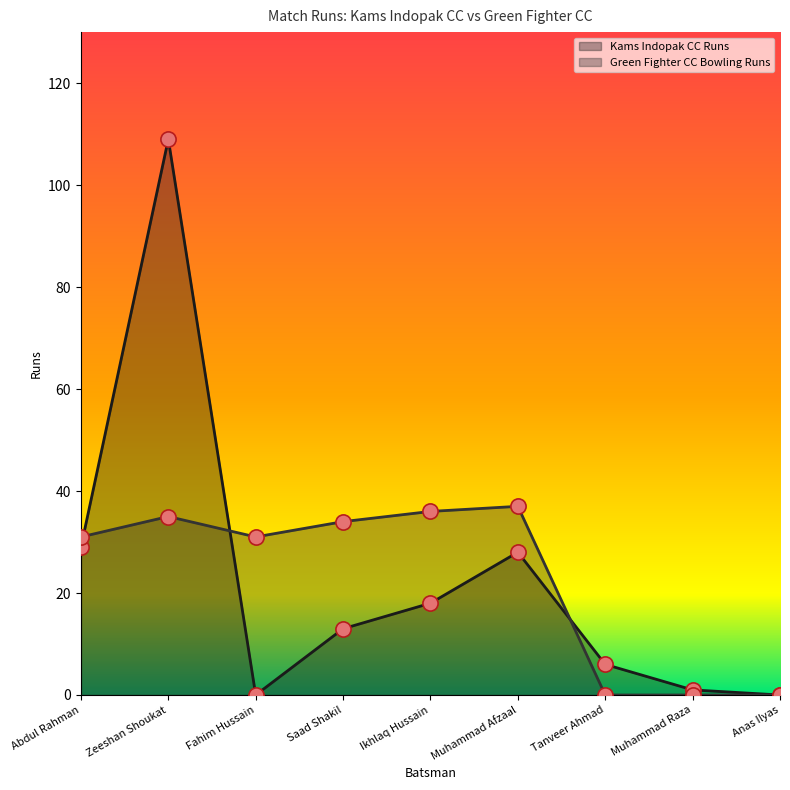

Which series has the widest spread of Y values?

Kams Indopak CC Runs